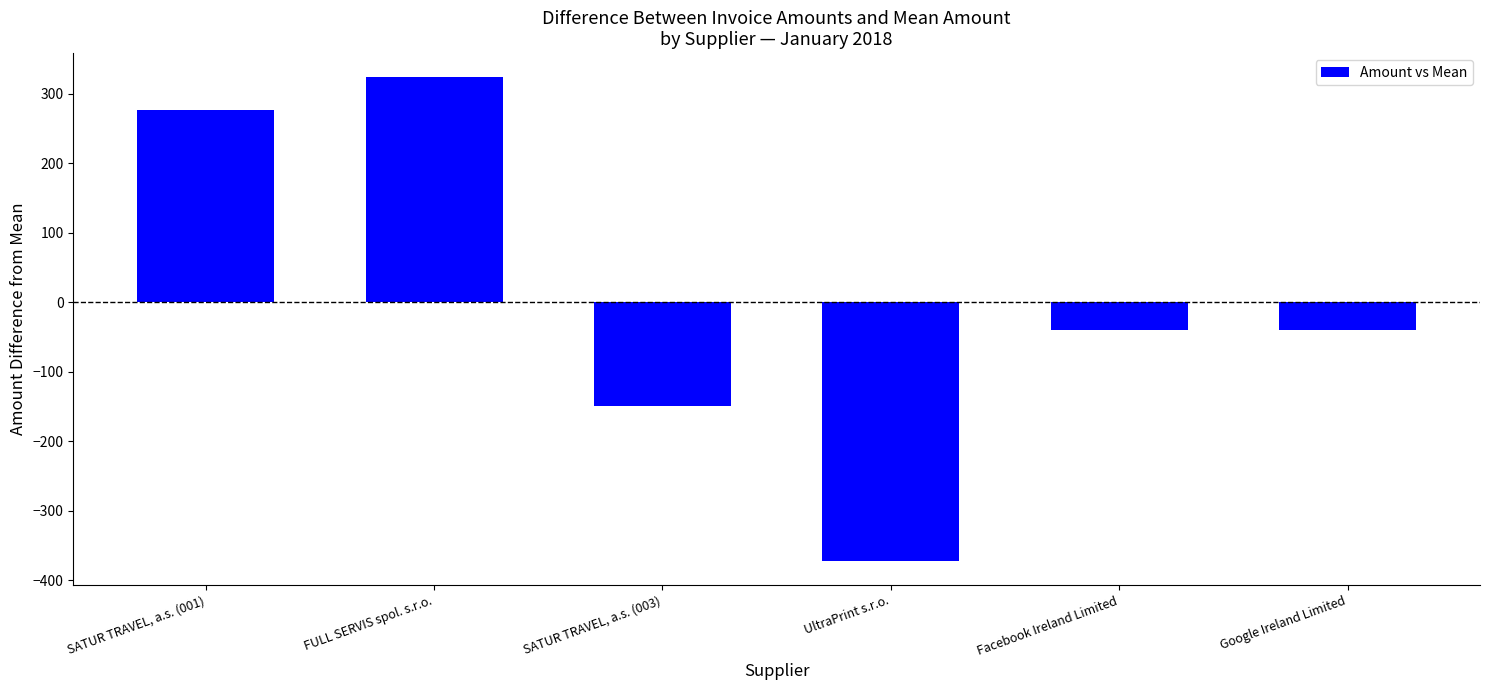

Reading right to left, transcribe all the data shown in this chart.

Google Ireland Limited=-39.5	Facebook Ireland Limited=-39.5	UltraPrint s.r.o.=-371.9	SATUR TRAVEL, a.s. (003)=-149.5	FULL SERVIS spol. s.r.o.=323.7	SATUR TRAVEL, a.s. (001)=276.5